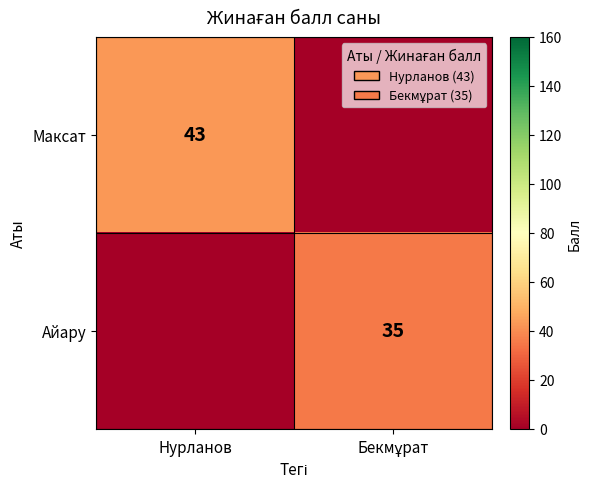

The Максат series shows 43 at Нурланов. True or false?

True